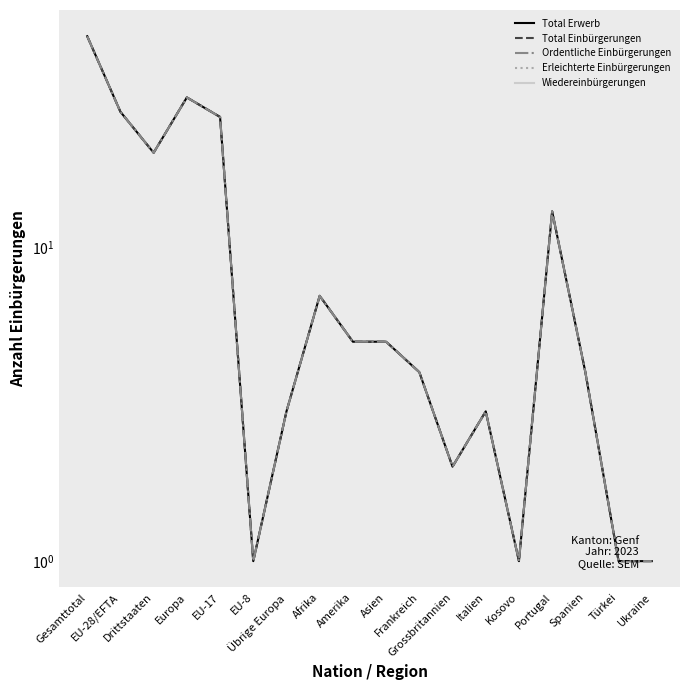

True or false: Total Erwerb and Erleichterte Einbürgerungen intersect in this chart.

False